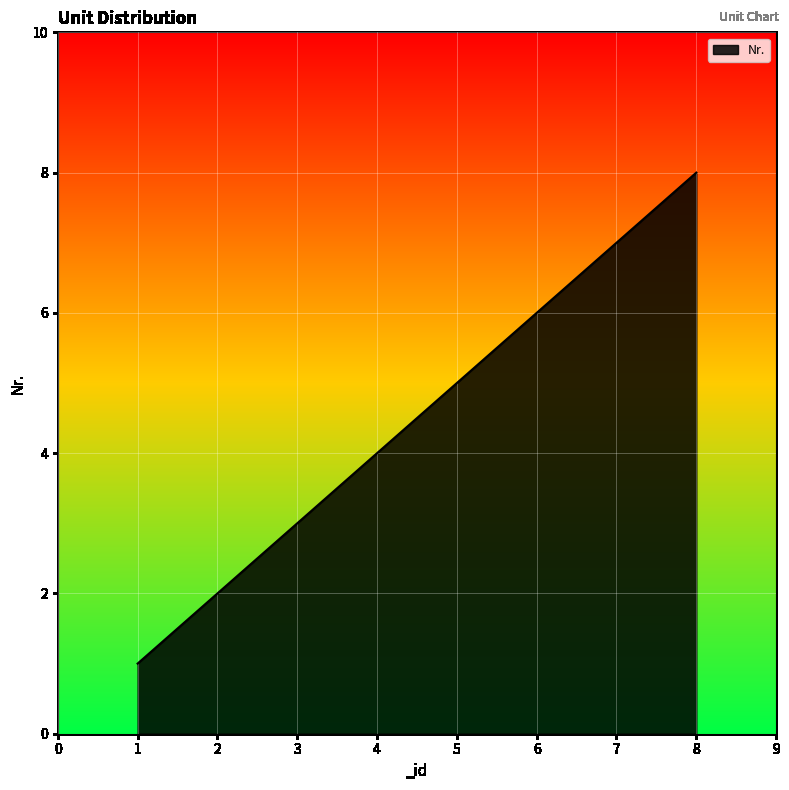

What is the ratio of the value at 3 to the value at 7?

0.4